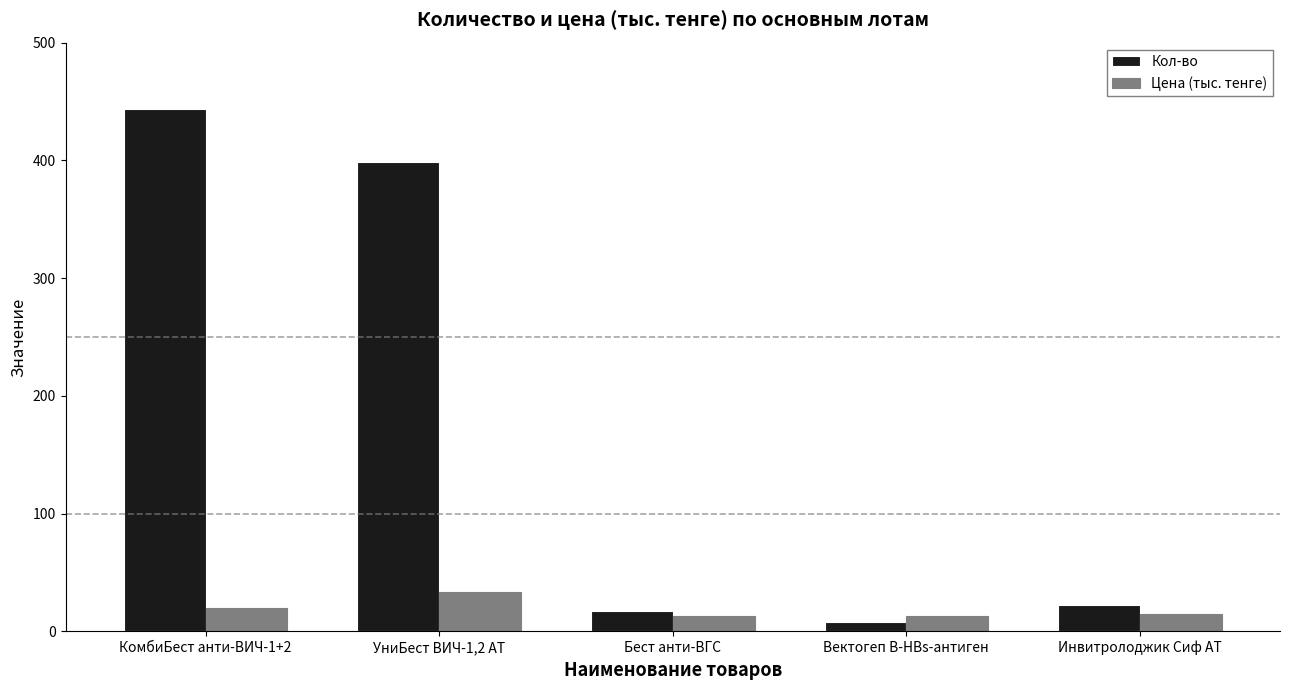

How many data points in Кол-во are less than 22?

2